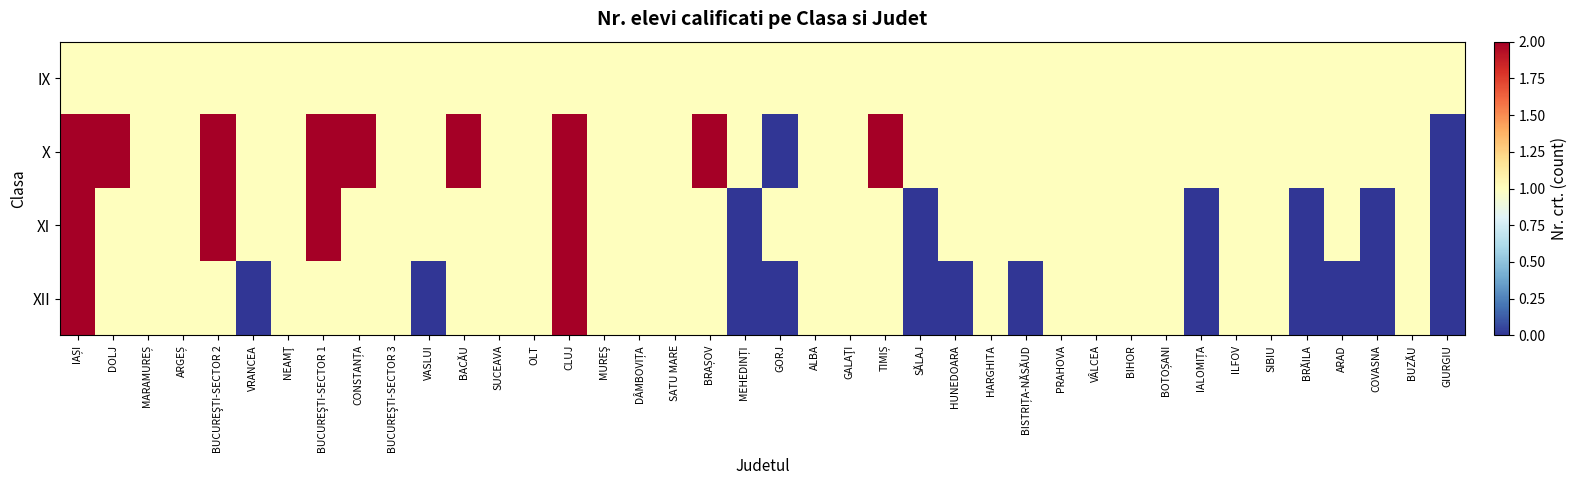

Which label corresponds to the smallest value in the chart?

GORJ